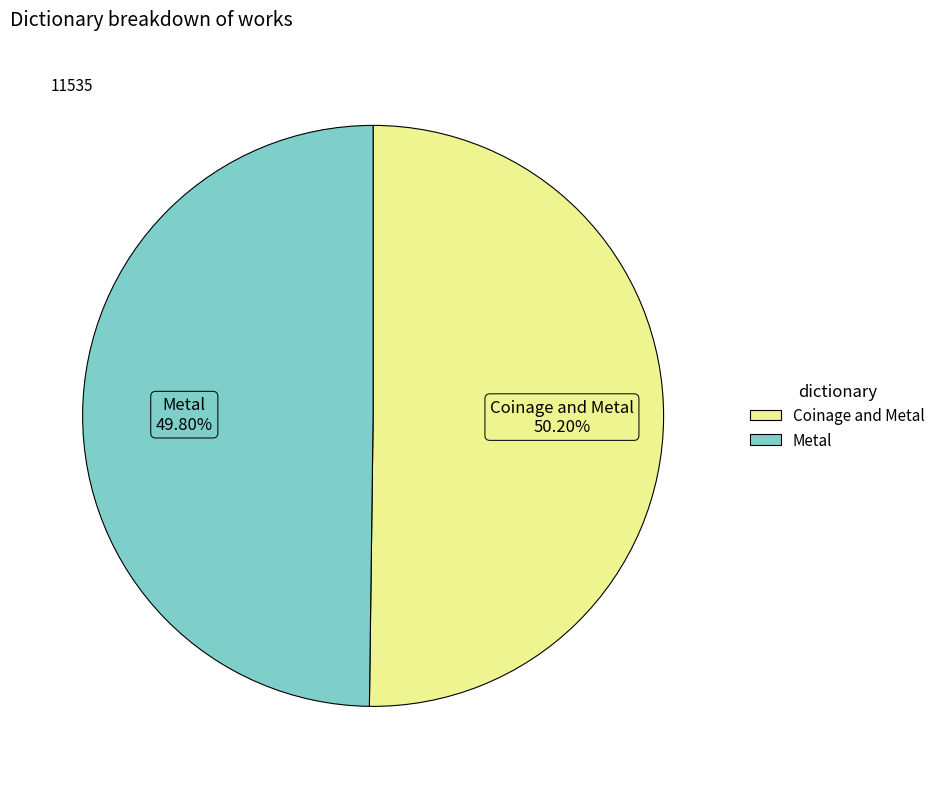

To the nearest percent, what portion does Coinage and Metal represent?

50%